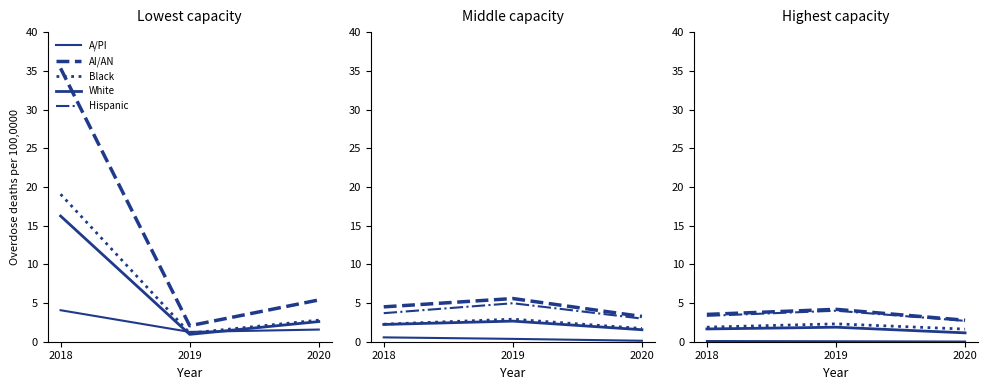

What is the approximate value of Hispanic at 2020?

2.7